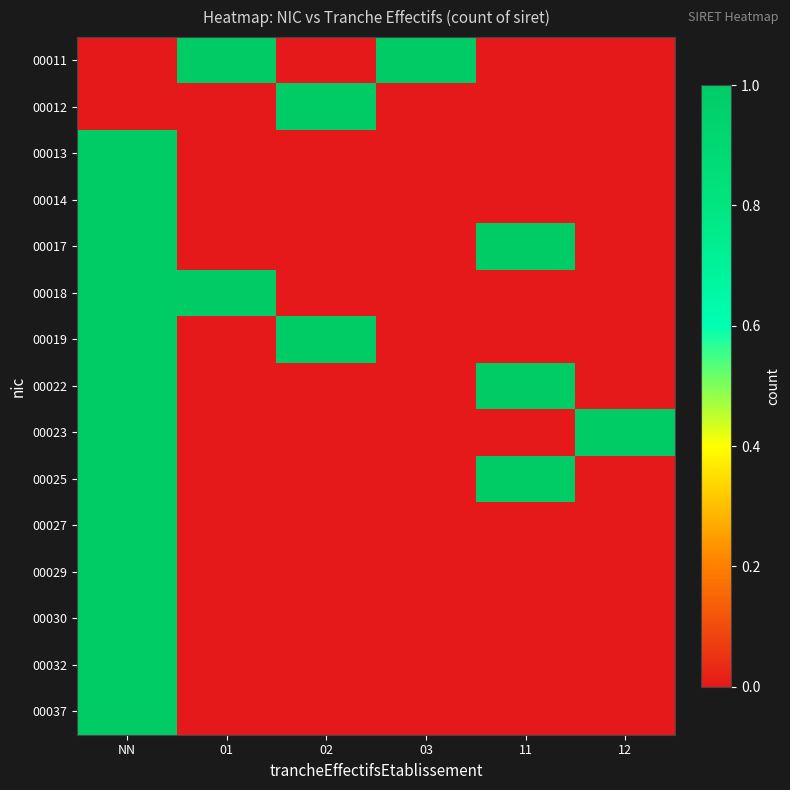

What is the total value across all series at 01?

2